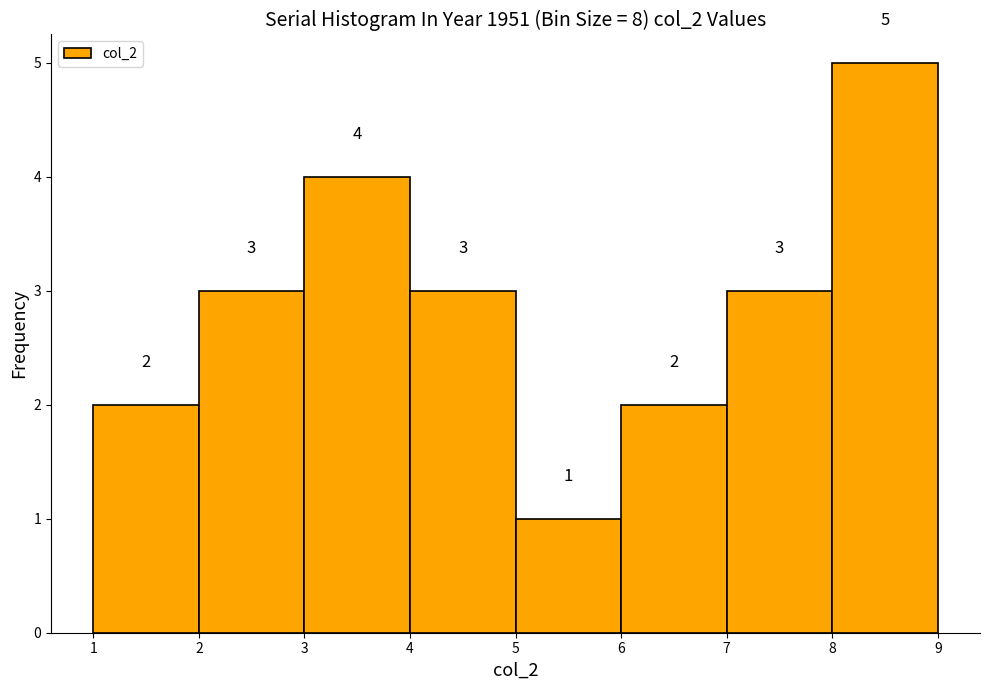

Reading left to right, transcribe this chart: for each bar, give the range it covers on the x-axis and its height.

1 to 2: 2
2 to 3: 3
3 to 4: 4
4 to 5: 3
5 to 6: 1
6 to 7: 2
7 to 8: 3
8 to 9: 5